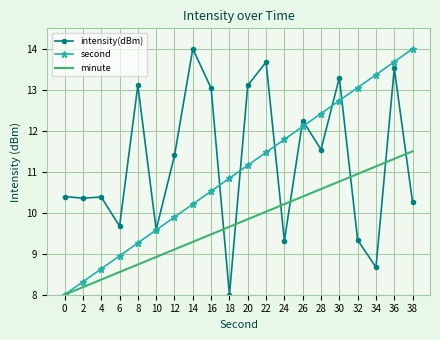

How many distinct data groups are displayed?

3